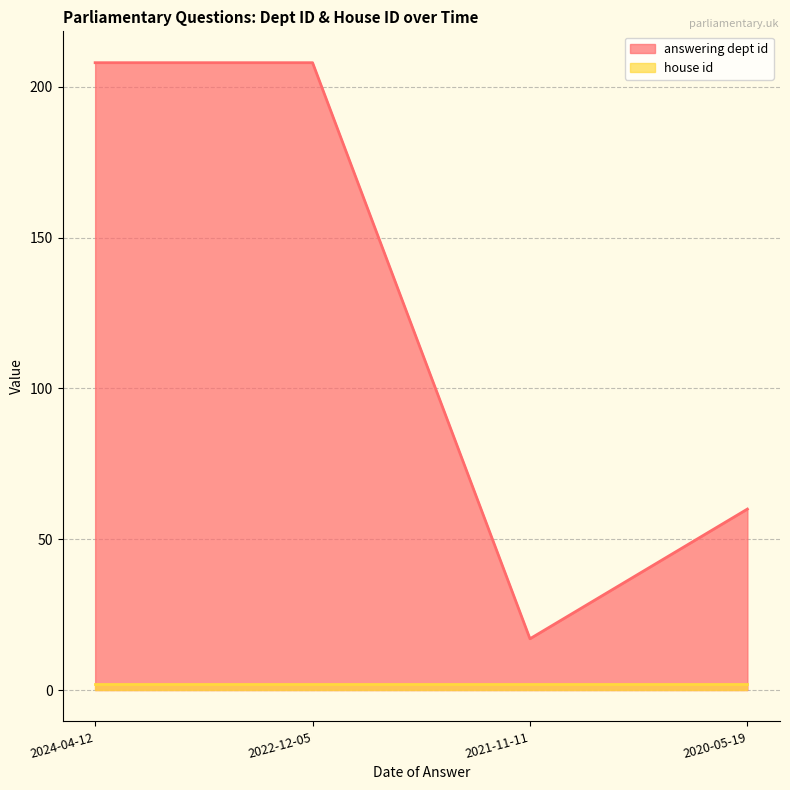

Reading left to right, what are all the values shown in this chart?

2024-04-12=208	2022-12-05=208	2021-11-11=17	2020-05-19=60